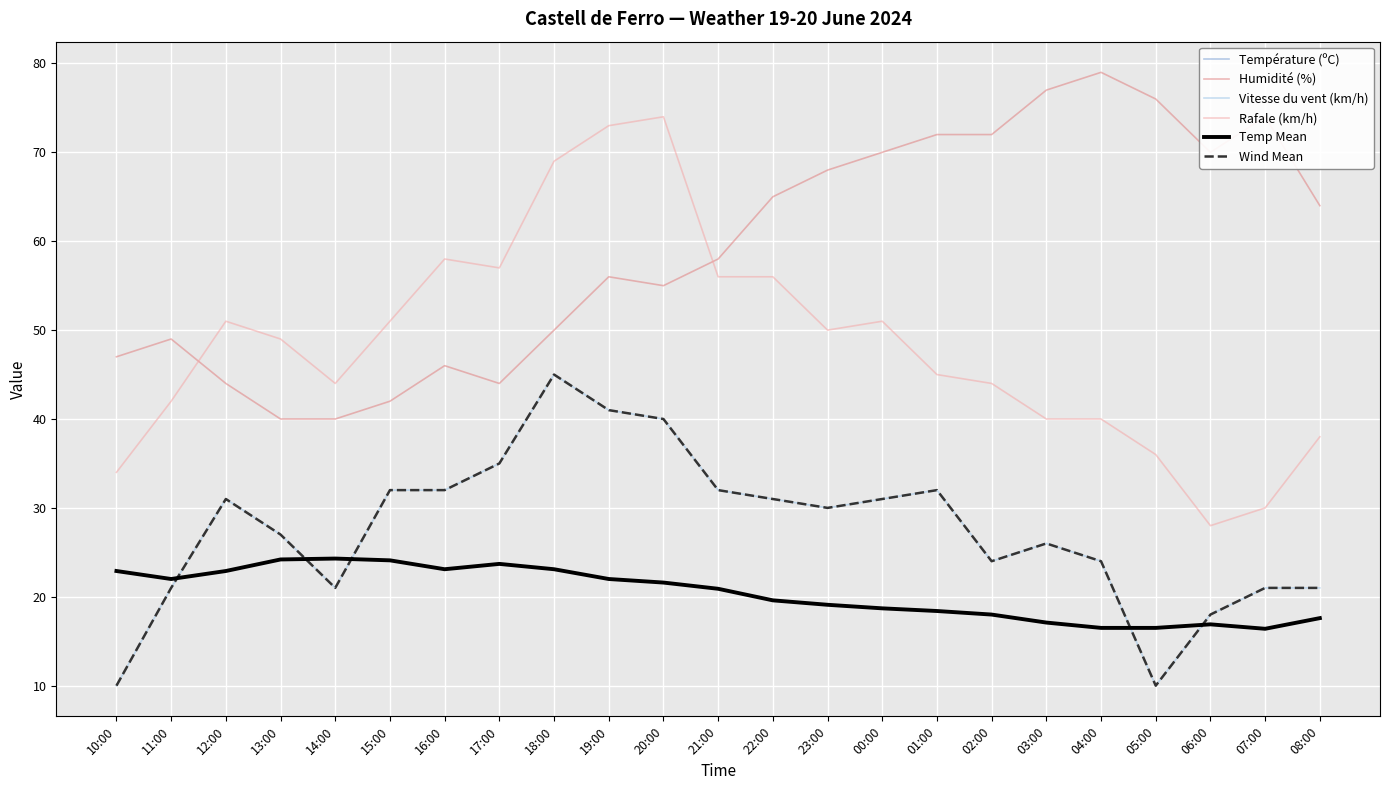

Reading right to left, extract all data points from this chart.

Température (ºC): 08:00=17.6	07:00=16.4	06:00=16.9	05:00=16.5	04:00=16.5	03:00=17.1	02:00=18.0	01:00=18.4	00:00=18.7	23:00=19.1	22:00=19.6	21:00=20.9	20:00=21.6	19:00=22.0	18:00=23.1	17:00=23.7	16:00=23.1	15:00=24.1	14:00=24.3	13:00=24.2	12:00=22.9	11:00=22.0	10:00=22.9
Humidité (%): 08:00=64.0	07:00=74.0	06:00=70.0	05:00=76.0	04:00=79.0	03:00=77.0	02:00=72.0	01:00=72.0	00:00=70.0	23:00=68.0	22:00=65.0	21:00=58.0	20:00=55.0	19:00=56.0	18:00=50.0	17:00=44.0	16:00=46.0	15:00=42.0	14:00=40.0	13:00=40.0	12:00=44.0	11:00=49.0	10:00=47.0
Vitesse du vent (km/h): 08:00=21.0	07:00=21.0	06:00=18.0	05:00=10.0	04:00=24.0	03:00=26.0	02:00=24.0	01:00=32.0	00:00=31.0	23:00=30.0	22:00=31.0	21:00=32.0	20:00=40.0	19:00=41.0	18:00=45.0	17:00=35.0	16:00=32.0	15:00=32.0	14:00=21.0	13:00=27.0	12:00=31.0	11:00=21.0	10:00=10.0
Rafale (km/h): 08:00=38.0	07:00=30.0	06:00=28.0	05:00=36.0	04:00=40.0	03:00=40.0	02:00=44.0	01:00=45.0	00:00=51.0	23:00=50.0	22:00=56.0	21:00=56.0	20:00=74.0	19:00=73.0	18:00=69.0	17:00=57.0	16:00=58.0	15:00=51.0	14:00=44.0	13:00=49.0	12:00=51.0	11:00=42.0	10:00=34.0
Temp Mean: 08:00=17.6	07:00=16.4	06:00=16.9	05:00=16.5	04:00=16.5	03:00=17.1	02:00=18.0	01:00=18.4	00:00=18.7	23:00=19.1	22:00=19.6	21:00=20.9	20:00=21.6	19:00=22.0	18:00=23.1	17:00=23.7	16:00=23.1	15:00=24.1	14:00=24.3	13:00=24.2	12:00=22.9	11:00=22.0	10:00=22.9
Wind Mean: 08:00=21.0	07:00=21.0	06:00=18.0	05:00=10.0	04:00=24.0	03:00=26.0	02:00=24.0	01:00=32.0	00:00=31.0	23:00=30.0	22:00=31.0	21:00=32.0	20:00=40.0	19:00=41.0	18:00=45.0	17:00=35.0	16:00=32.0	15:00=32.0	14:00=21.0	13:00=27.0	12:00=31.0	11:00=21.0	10:00=10.0